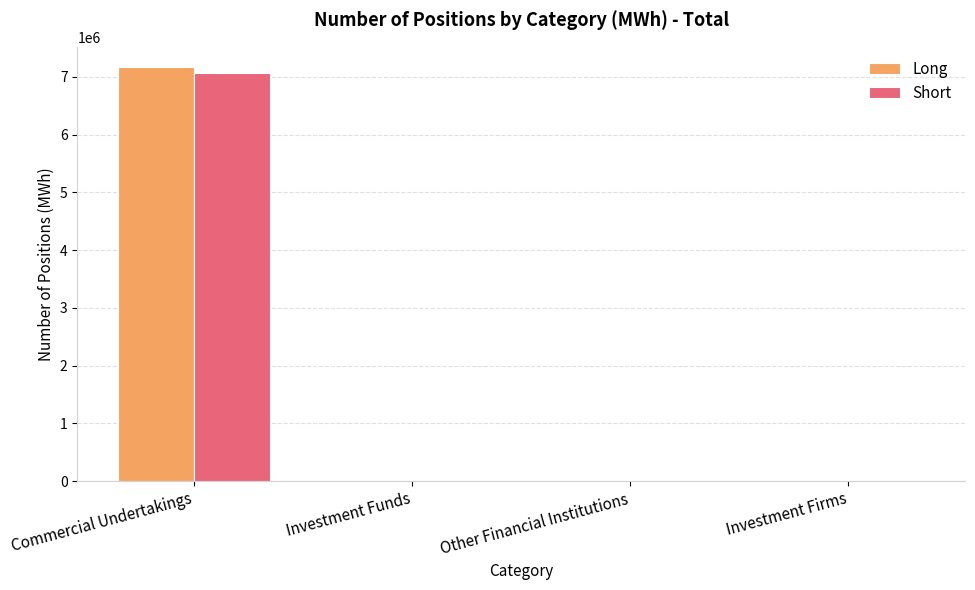

Read the Short value at Commercial Undertakings.

7068864